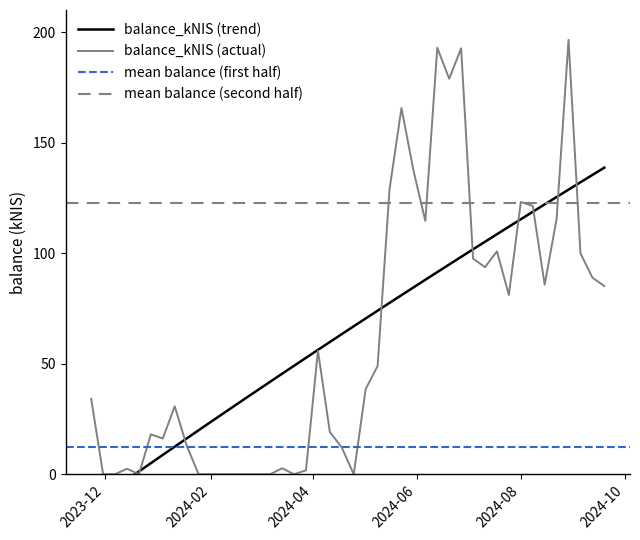

Is it true that the value at 2024-07-25 is 142.0?

False